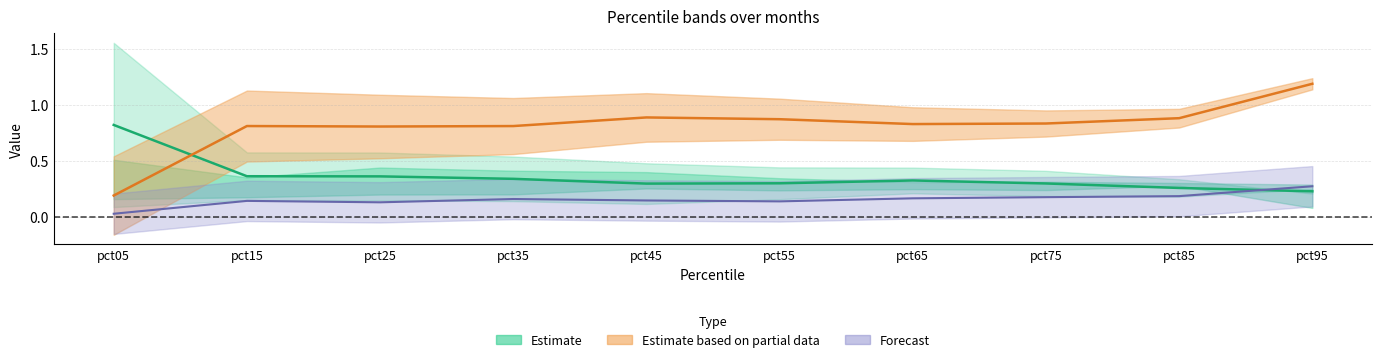

Is the value of Sep at pct05 greater than the value of Apr at pct35?

No